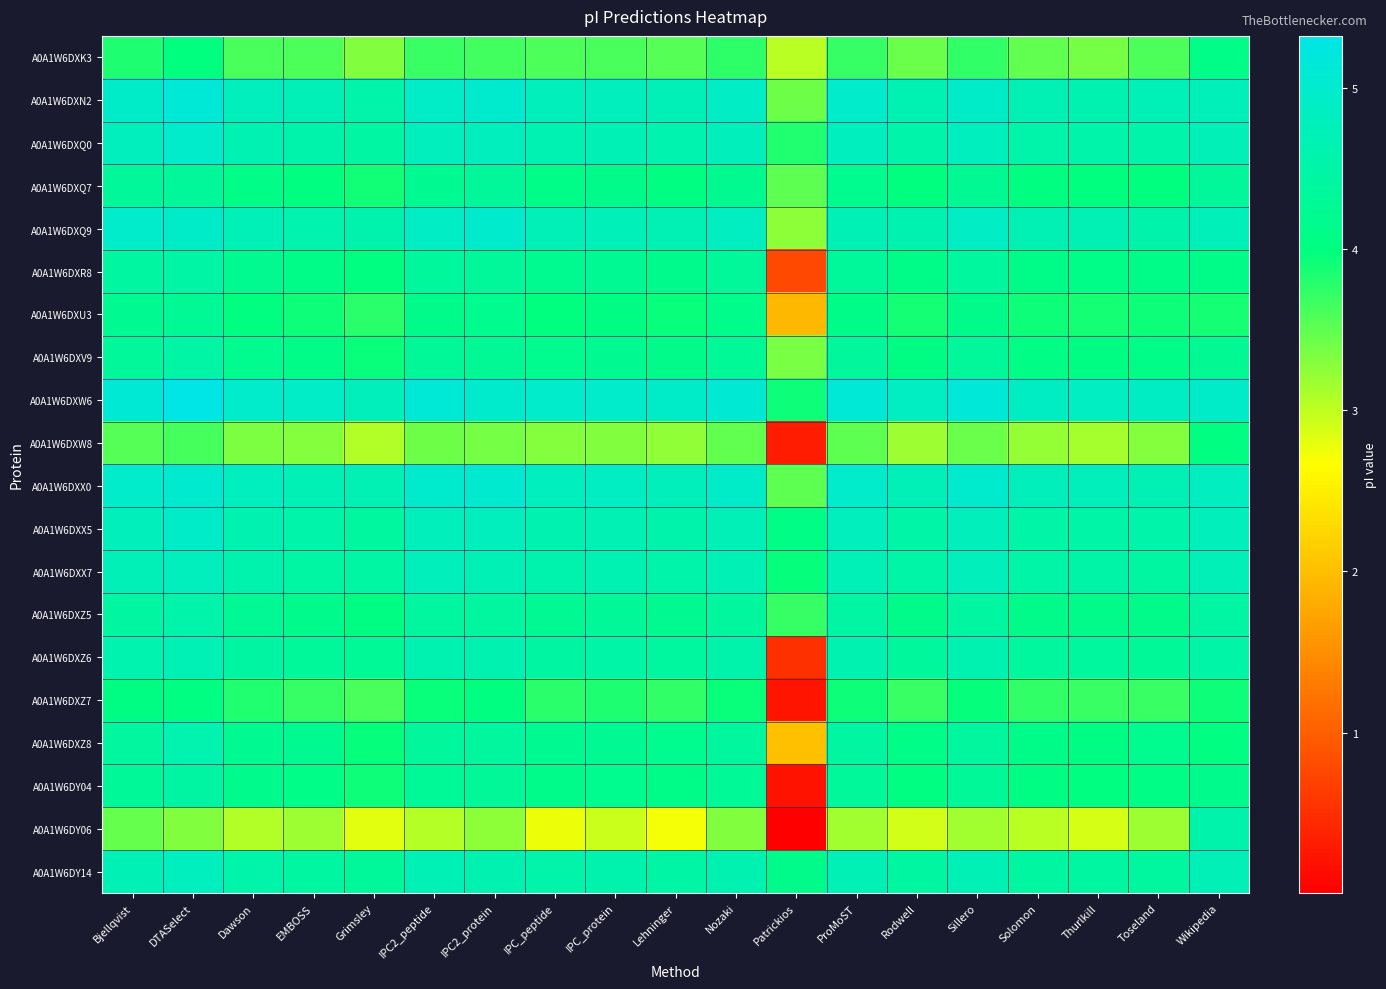

Which series has the largest total across all categories?

A0A1W6DXW6